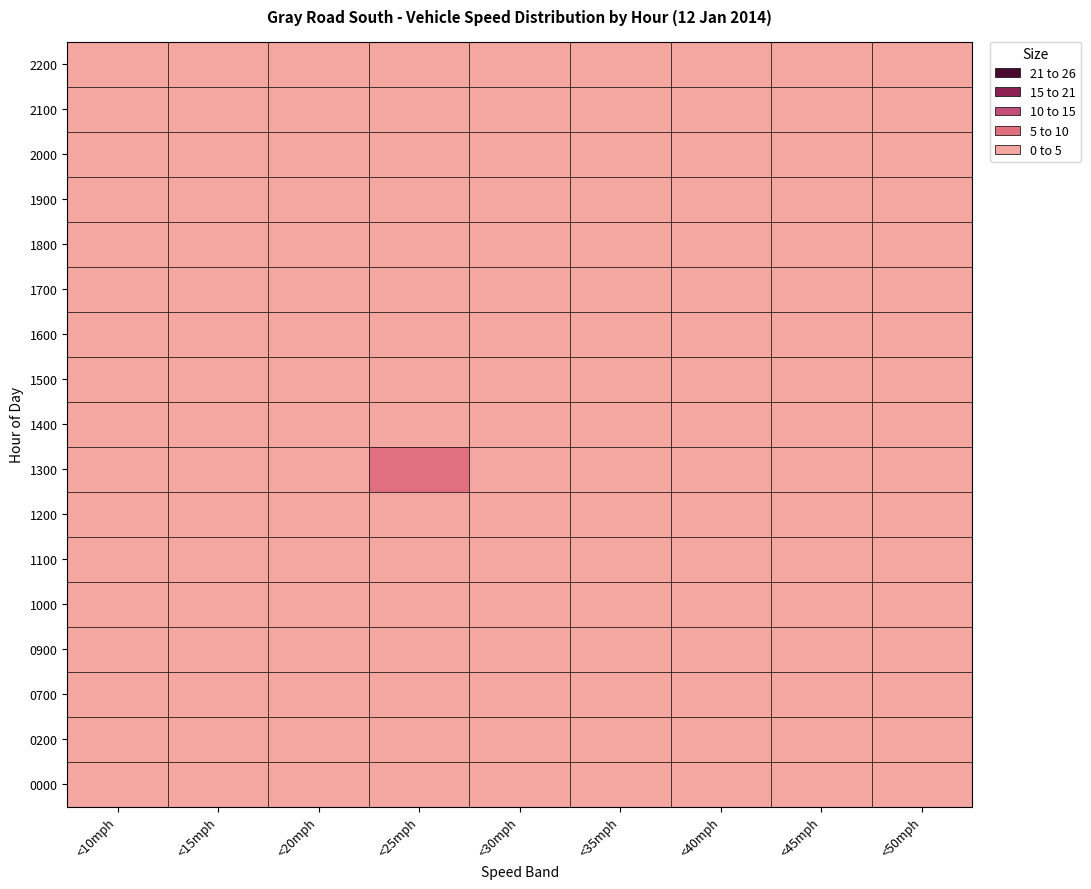

Reading right to left, what are all the values shown in this chart?

0000: <50mph=0	<45mph=0	<40mph=0	<35mph=0	<30mph=0	<25mph=0	<20mph=0	<15mph=0	<10mph=0
0200: <50mph=0	<45mph=0	<40mph=0	<35mph=0	<30mph=0	<25mph=0	<20mph=0	<15mph=0	<10mph=0
0700: <50mph=0	<45mph=0	<40mph=0	<35mph=0	<30mph=0	<25mph=0	<20mph=0	<15mph=1	<10mph=0
0900: <50mph=0	<45mph=0	<40mph=0	<35mph=0	<30mph=0	<25mph=0	<20mph=1	<15mph=0	<10mph=0
1000: <50mph=0	<45mph=0	<40mph=0	<35mph=0	<30mph=0	<25mph=1	<20mph=3	<15mph=2	<10mph=0
1100: <50mph=0	<45mph=0	<40mph=0	<35mph=1	<30mph=0	<25mph=1	<20mph=2	<15mph=0	<10mph=0
1200: <50mph=0	<45mph=0	<40mph=0	<35mph=0	<30mph=1	<25mph=0	<20mph=1	<15mph=0	<10mph=1
1300: <50mph=0	<45mph=0	<40mph=0	<35mph=0	<30mph=0	<25mph=5	<20mph=3	<15mph=0	<10mph=1
1400: <50mph=0	<45mph=0	<40mph=0	<35mph=0	<30mph=0	<25mph=1	<20mph=2	<15mph=1	<10mph=1
1500: <50mph=0	<45mph=0	<40mph=0	<35mph=0	<30mph=0	<25mph=4	<20mph=3	<15mph=1	<10mph=0
1600: <50mph=0	<45mph=0	<40mph=0	<35mph=0	<30mph=1	<25mph=2	<20mph=1	<15mph=0	<10mph=0
1700: <50mph=0	<45mph=0	<40mph=0	<35mph=0	<30mph=1	<25mph=3	<20mph=3	<15mph=1	<10mph=0
1800: <50mph=0	<45mph=0	<40mph=0	<35mph=0	<30mph=0	<25mph=0	<20mph=2	<15mph=0	<10mph=0
1900: <50mph=0	<45mph=0	<40mph=0	<35mph=0	<30mph=0	<25mph=0	<20mph=2	<15mph=3	<10mph=0
2000: <50mph=0	<45mph=0	<40mph=0	<35mph=0	<30mph=0	<25mph=1	<20mph=0	<15mph=0	<10mph=0
2100: <50mph=0	<45mph=0	<40mph=0	<35mph=0	<30mph=0	<25mph=1	<20mph=2	<15mph=0	<10mph=1
2200: <50mph=0	<45mph=0	<40mph=0	<35mph=0	<30mph=0	<25mph=0	<20mph=0	<15mph=0	<10mph=1